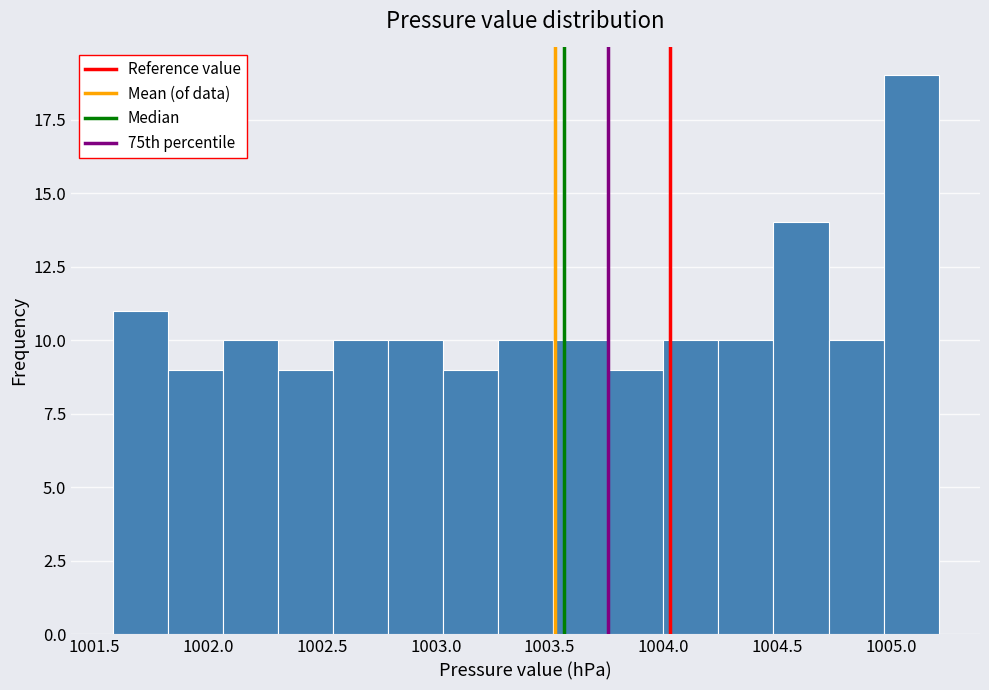

Reading left to right, transcribe this chart: for each bar, give the range it covers on the x-axis and its height. Neither the bar edges nor the heights are printed on the chart, so give them approximately, as read against the axes.

1001.60 to 1001.80: 11
1001.80 to 1002.05: 9
1002.05 to 1002.30: 10
1002.30 to 1002.55: 9
1002.55 to 1002.80: 10
1002.80 to 1003.05: 10
1003.05 to 1003.25: 9
1003.25 to 1003.50: 10
1003.50 to 1003.75: 10
1003.75 to 1004.00: 9
1004.00 to 1004.25: 10
1004.25 to 1004.50: 10
1004.50 to 1004.75: 14
1004.75 to 1004.95: 10
1004.95 to 1005.20: 19